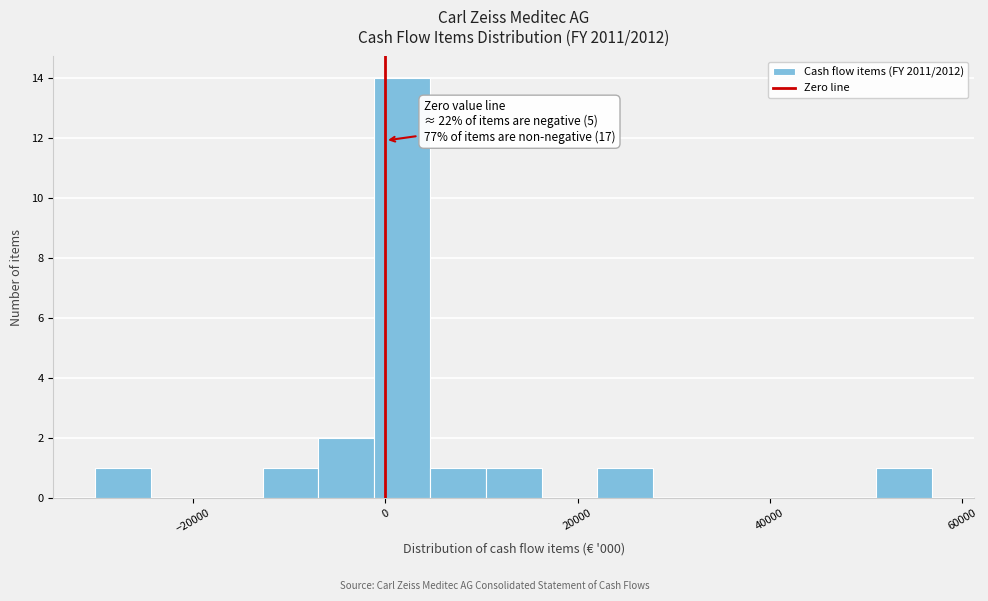

Read against the x-axis, roughly where is the centre of the tallest bar?

2000